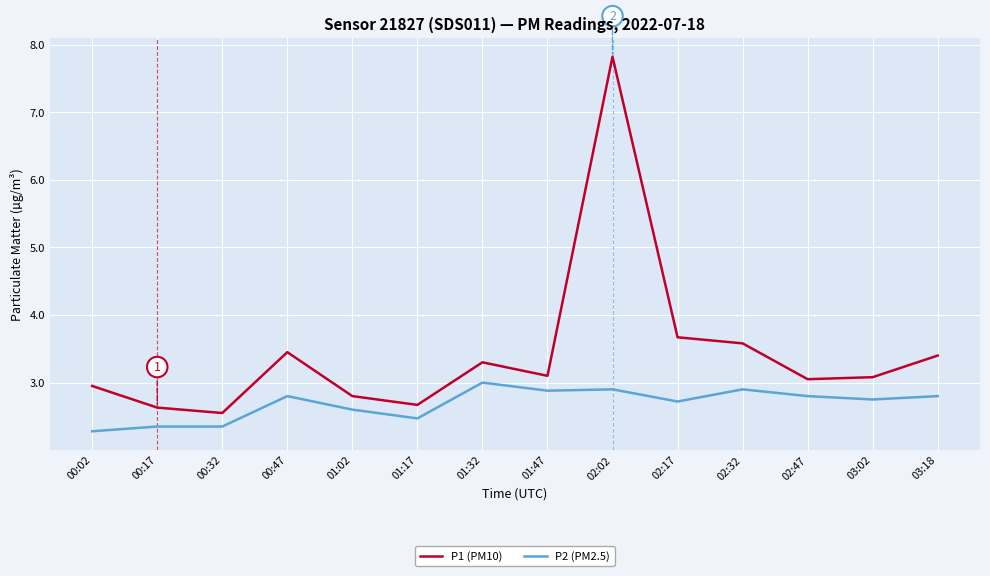

How many P2 (PM2.5) values are between 2 and 3?

14